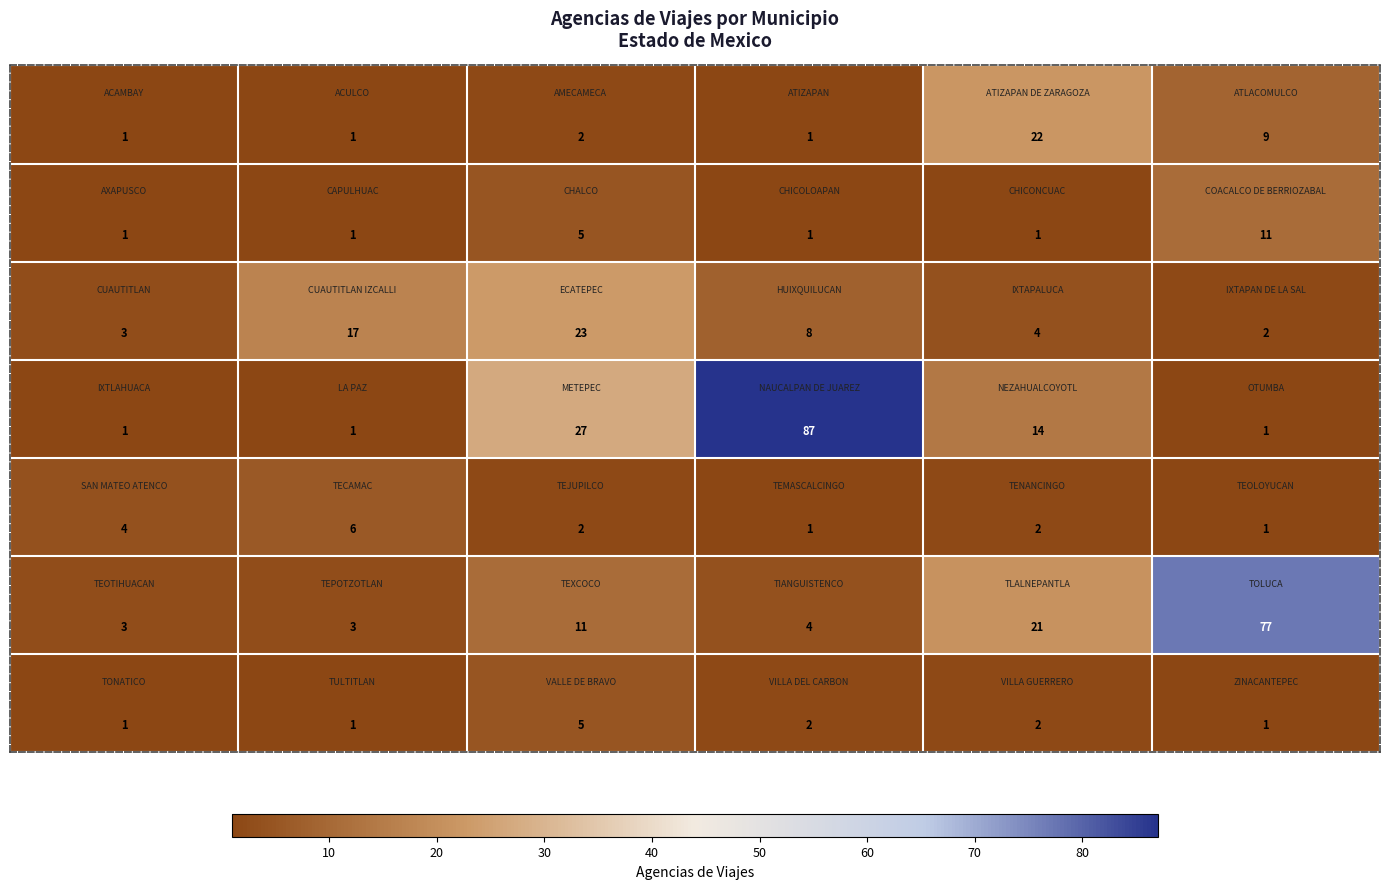

What is the maximum value shown in the chart?

87